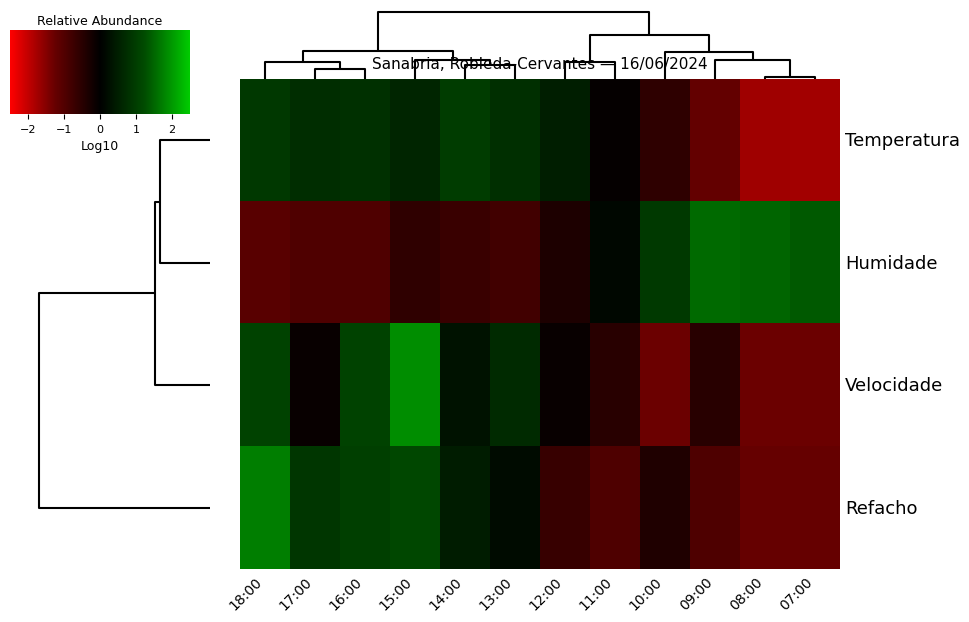

Reading right to left, what are all the values shown in this chart?

Temperatura: 07:00=-1.7	08:00=-1.7	09:00=-1.2	10:00=-0.6	11:00=-0.1	12:00=0.5	13:00=0.8	14:00=1.0	15:00=0.6	16:00=0.8	17:00=0.7	18:00=0.9
Humidade: 07:00=1.4	08:00=1.5	09:00=1.5	10:00=0.9	11:00=0.1	12:00=-0.4	13:00=-0.8	14:00=-0.7	15:00=-0.6	16:00=-1.0	17:00=-1.0	18:00=-1.1
Velocidade: 07:00=-1.3	08:00=-1.3	09:00=-0.5	10:00=-1.3	11:00=-0.5	12:00=-0.1	13:00=0.7	14:00=0.3	15:00=1.9	16:00=1.1	17:00=-0.1	18:00=1.1
Refacho: 07:00=-1.2	08:00=-1.2	09:00=-1.0	10:00=-0.4	11:00=-1.0	12:00=-0.7	13:00=0.2	14:00=0.5	15:00=1.2	16:00=1.0	17:00=0.9	18:00=1.7